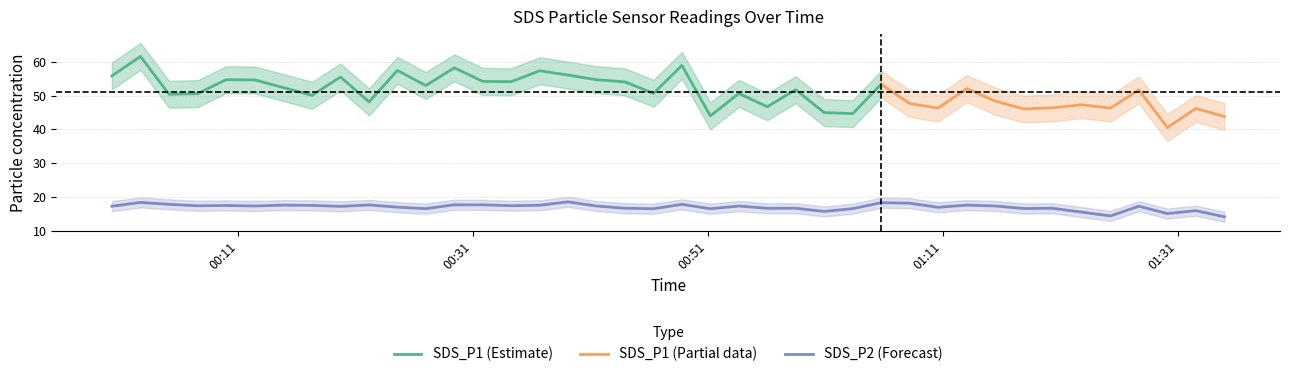

List the labels in order of value, largest first.

2022/01/09 00:39:05, 2022/01/09 00:02:40, 2022/01/09 01:05:45, 2022/01/09 01:08:10, 2022/01/09 00:05:06, 2022/01/09 00:48:47, 2022/01/09 00:29:24, 2022/01/09 00:31:49, 2022/01/09 00:22:08, 2022/01/09 00:14:51, 2022/01/09 01:13:02, 2022/01/09 00:36:40, 2022/01/09 00:17:17, 2022/01/09 00:09:57, 2022/01/09 00:34:14, 2022/01/09 00:07:32, 2022/01/09 00:12:25, 2022/01/09 01:15:27, 2022/01/09 00:41:30, 2022/01/09 00:53:38, 2022/01/09 00:00:14, 2022/01/09 01:27:42, 2022/01/09 00:19:42, 2022/01/09 00:24:33, 2022/01/09 01:10:36, 2022/01/09 00:43:56, 2022/01/09 00:58:28, 2022/01/09 00:56:03, 2022/01/09 01:20:22, 2022/01/09 01:17:53, 2022/01/09 00:26:58, 2022/01/09 01:03:20, 2022/01/09 00:46:22, 2022/01/09 00:51:12, 2022/01/09 01:32:33, 2022/01/09 01:00:54, 2022/01/09 01:22:50, 2022/01/09 01:30:08, 2022/01/09 01:25:17, 2022/01/09 01:34:59